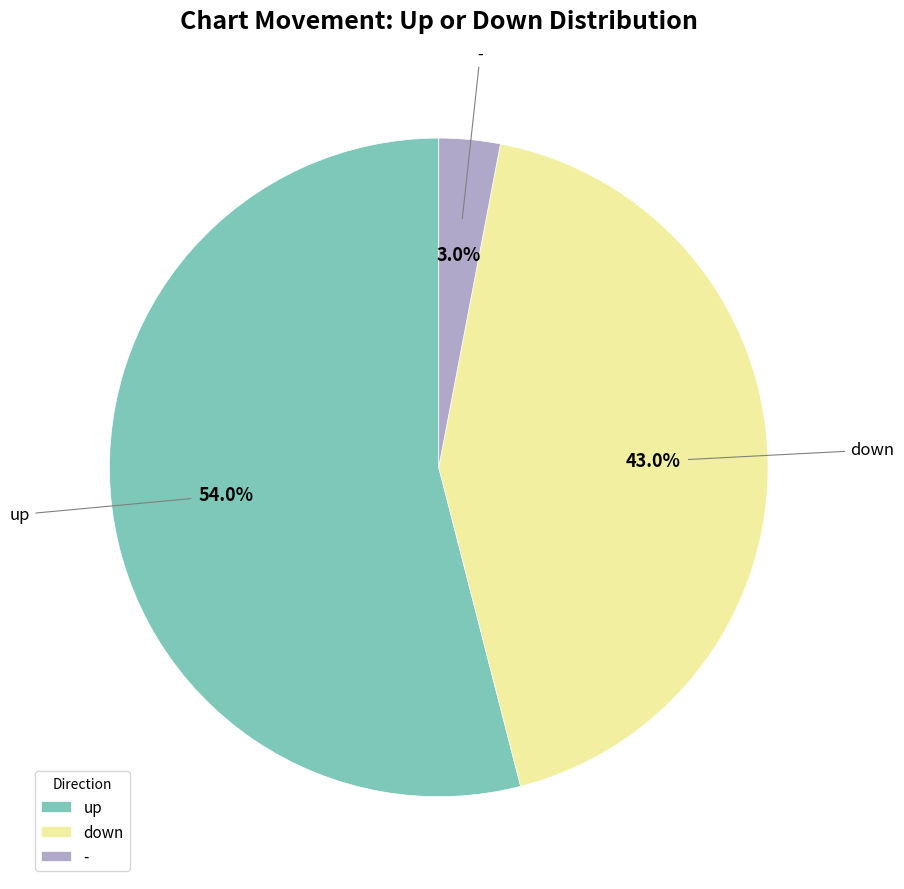

Rank the categories by value from lowest to highest.

-, down, up